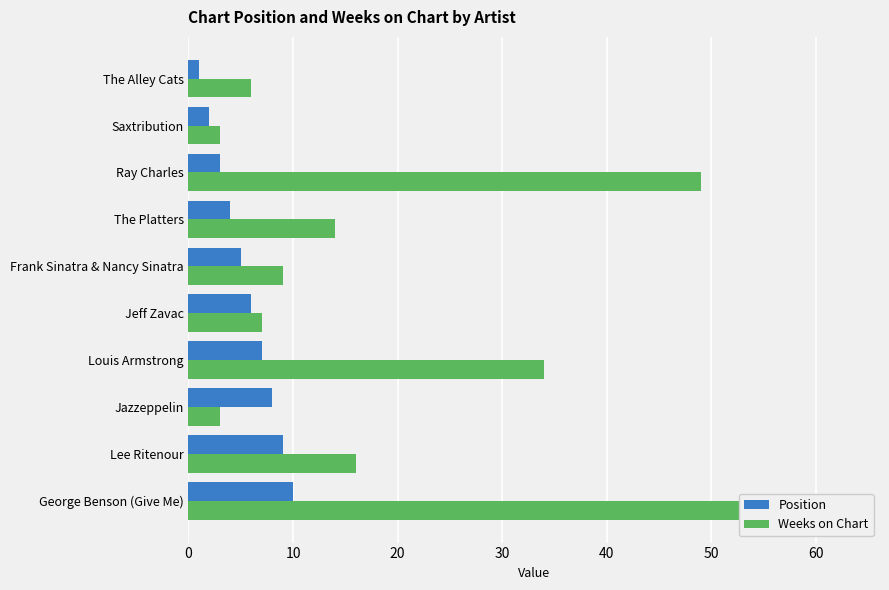

What is the value of the Position bar at the 9th from the left?

9